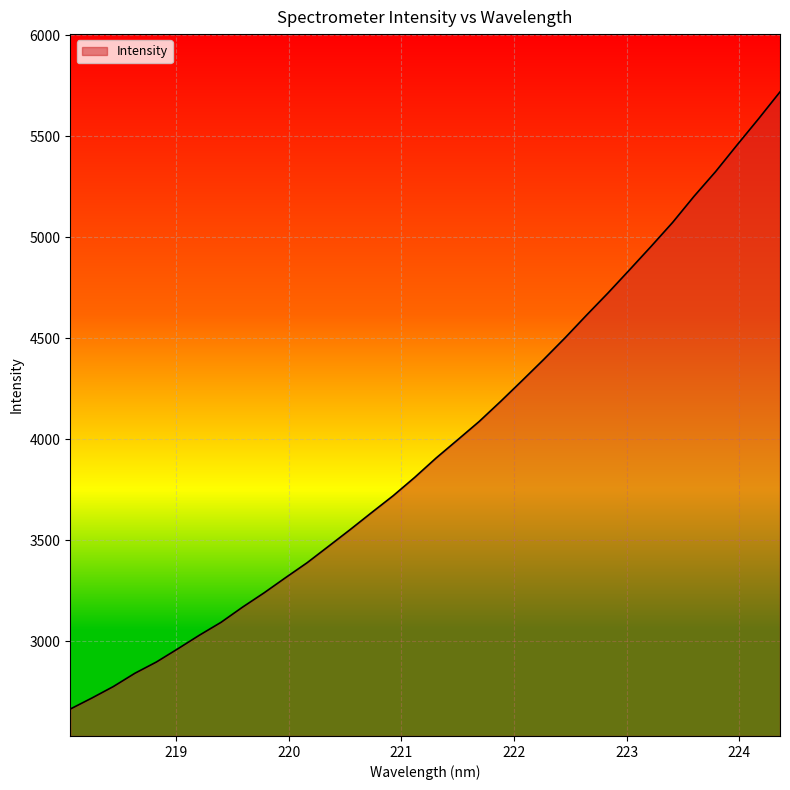

What is the difference between the maximum and minimum values?

3053.8